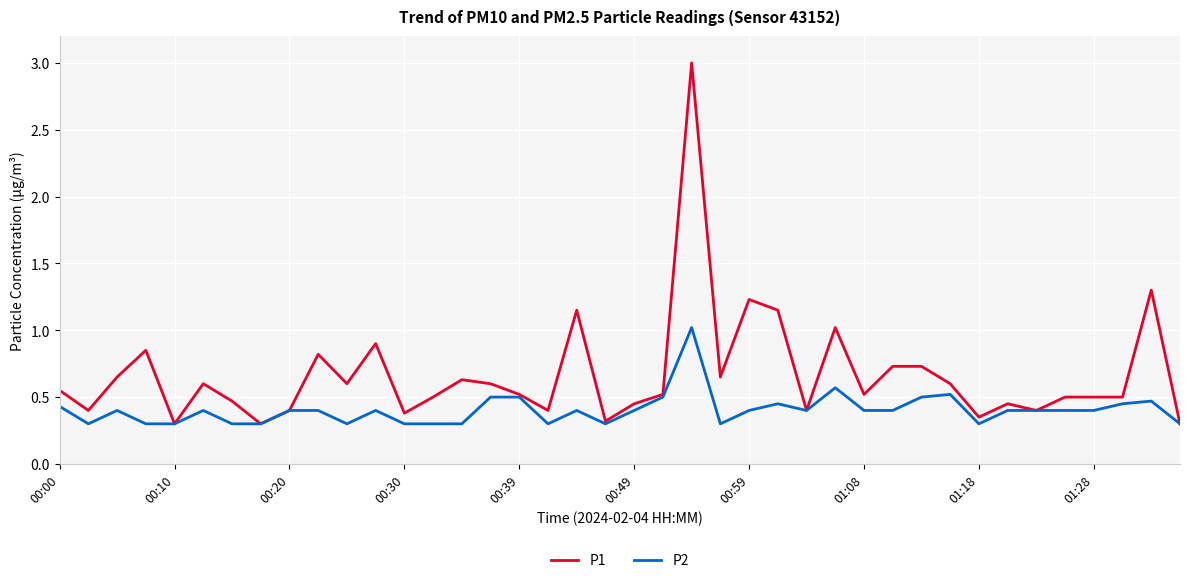

Which series has the largest total across all categories?

P1